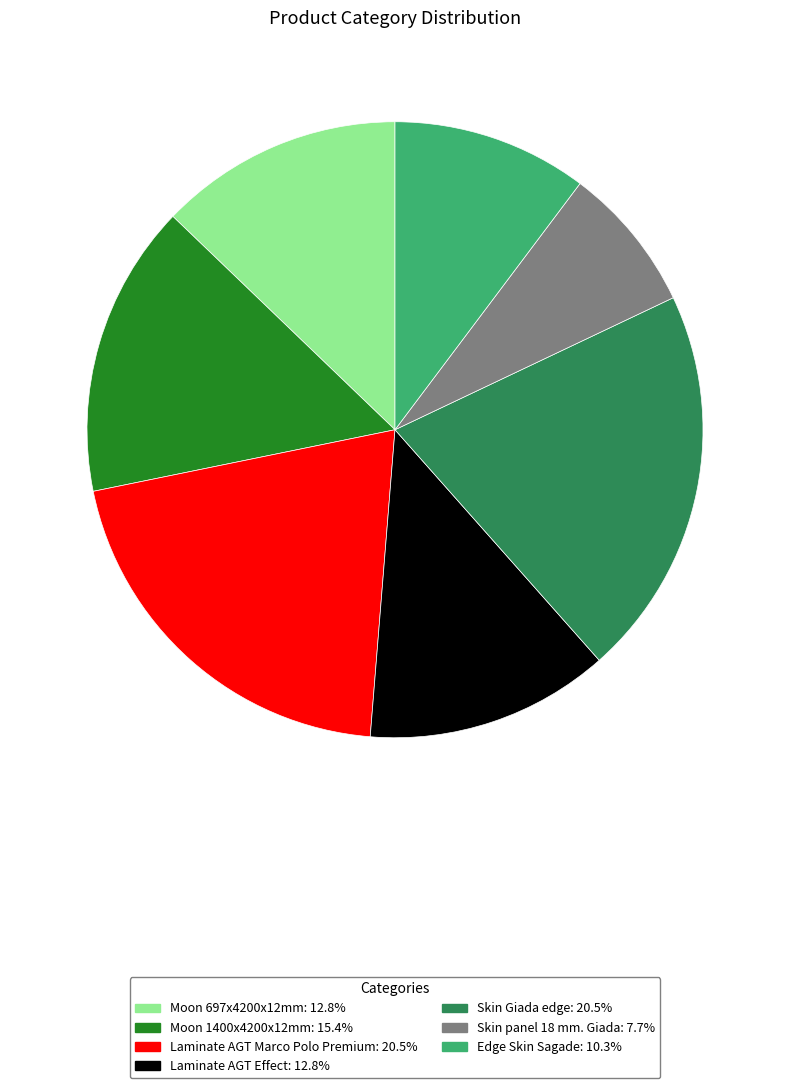

Does Moon 697x4200x12mm account for over 50% of the chart?

No